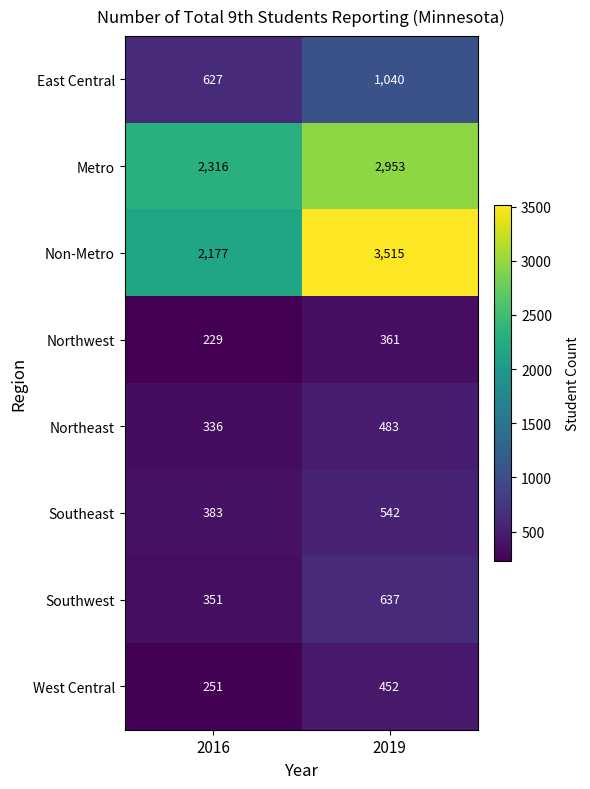

What is the total value across all series at 2019?

9983